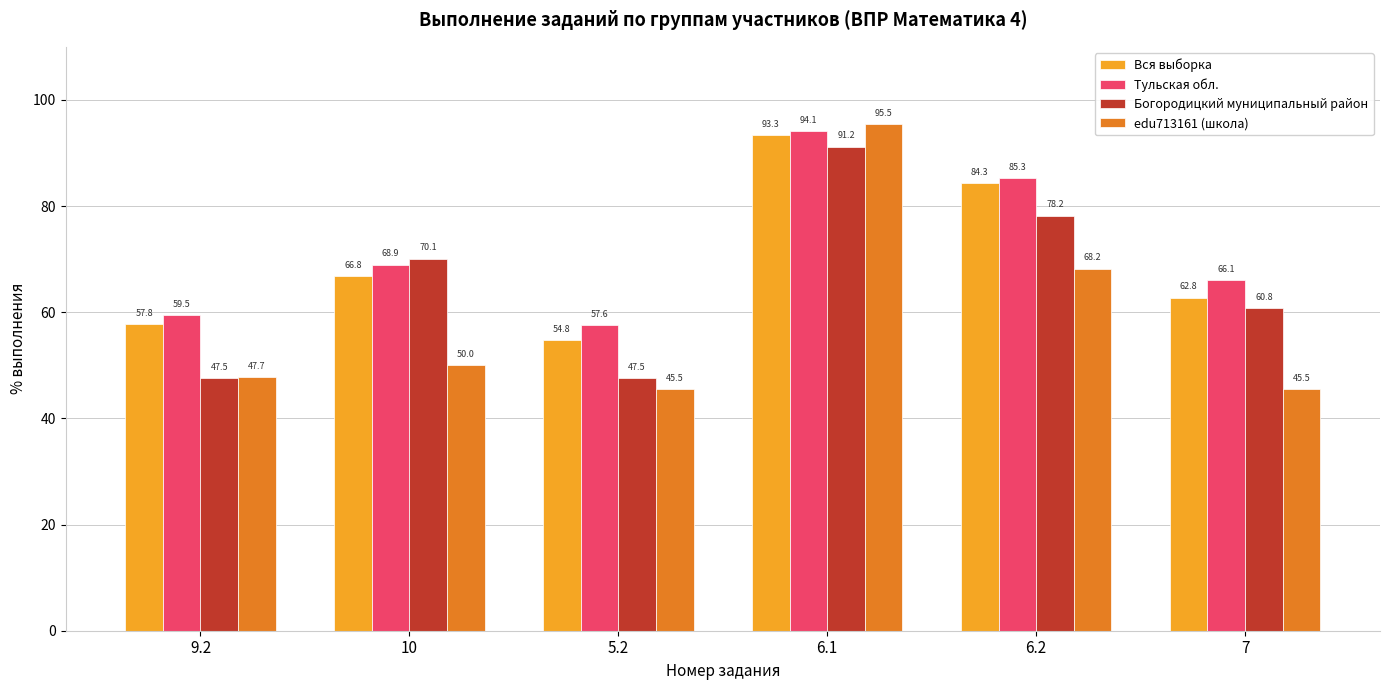

Does the chart contain any negative values?

No